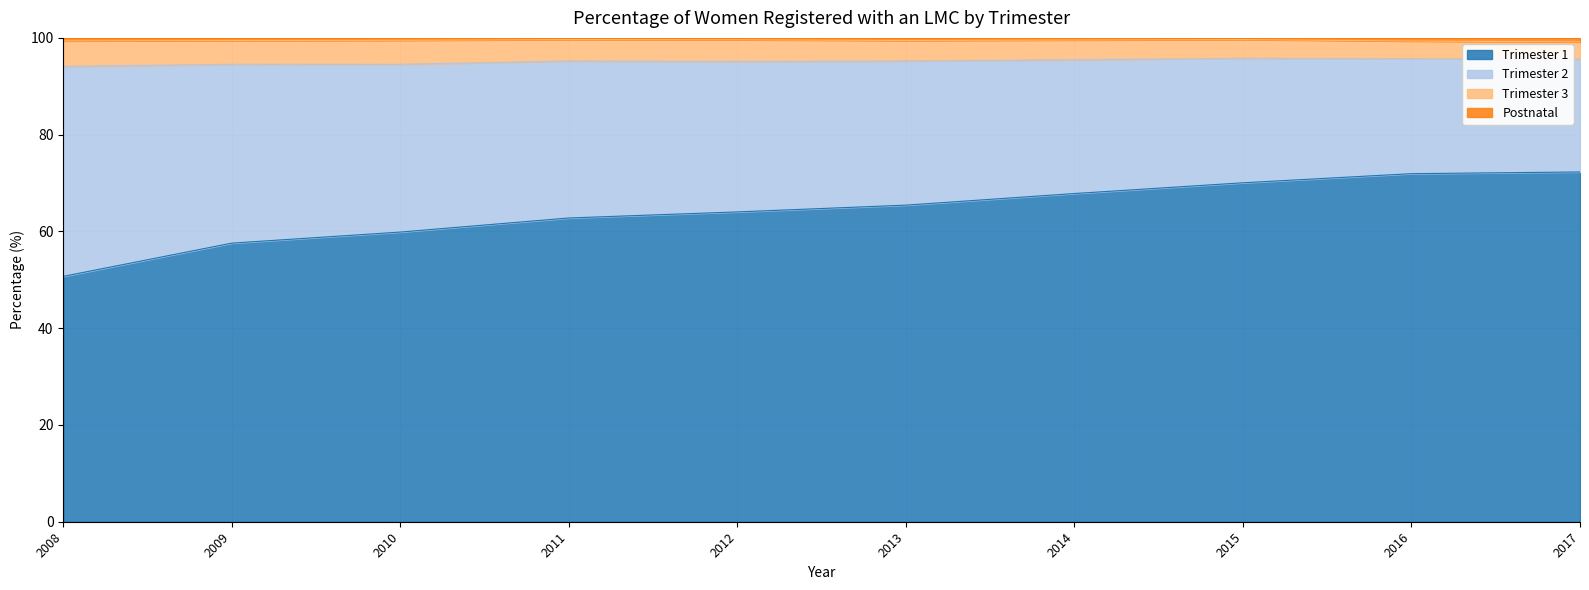

What is the total value across all series at 2009?

100.0